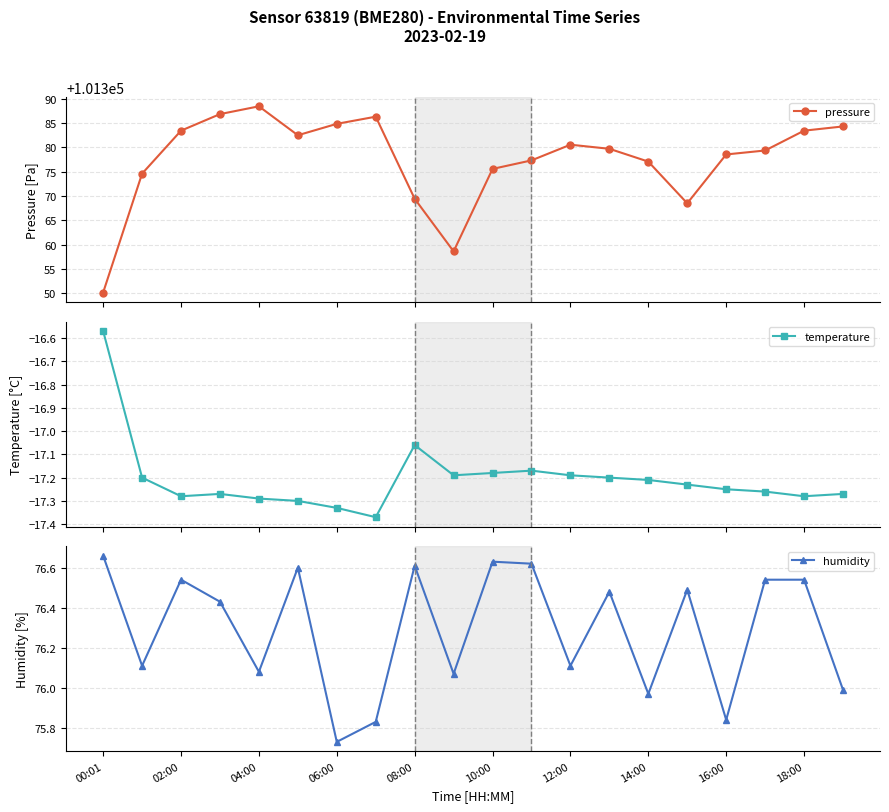

Where is humidity nearest to the value 76?

19